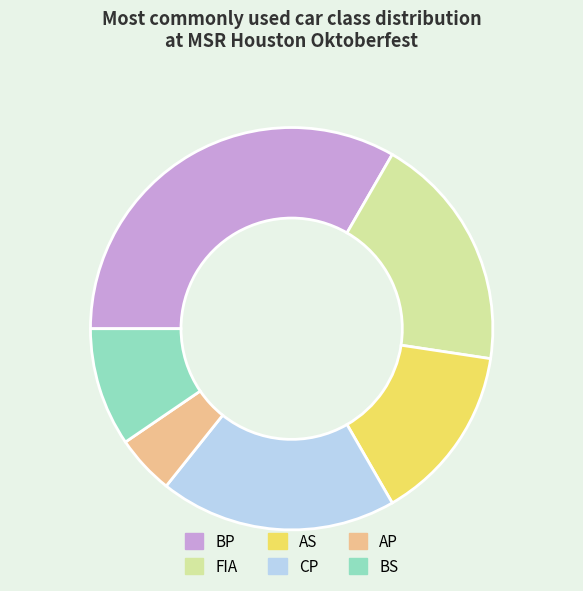

Does any single category account for the majority?

No